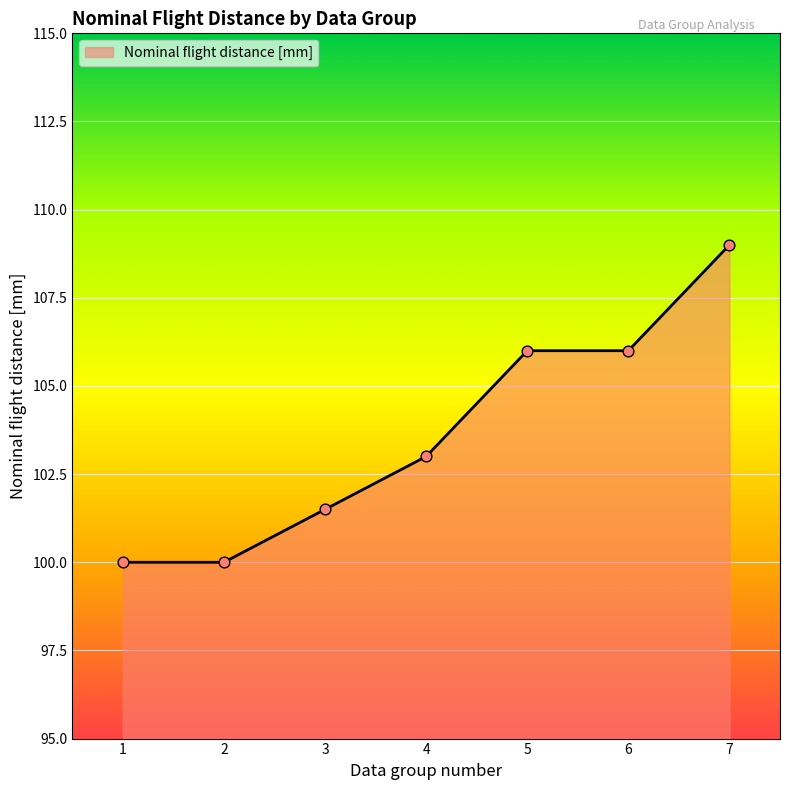

What is the change in value from 4 to 6?

+3.0